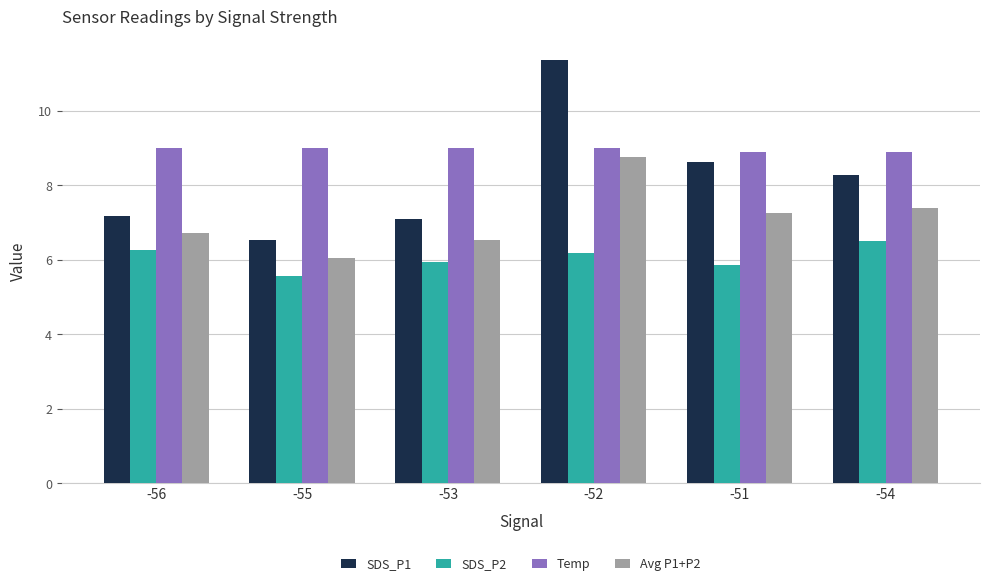

What is the value of the SDS_P2 bar at the 6th from the left?

6.5